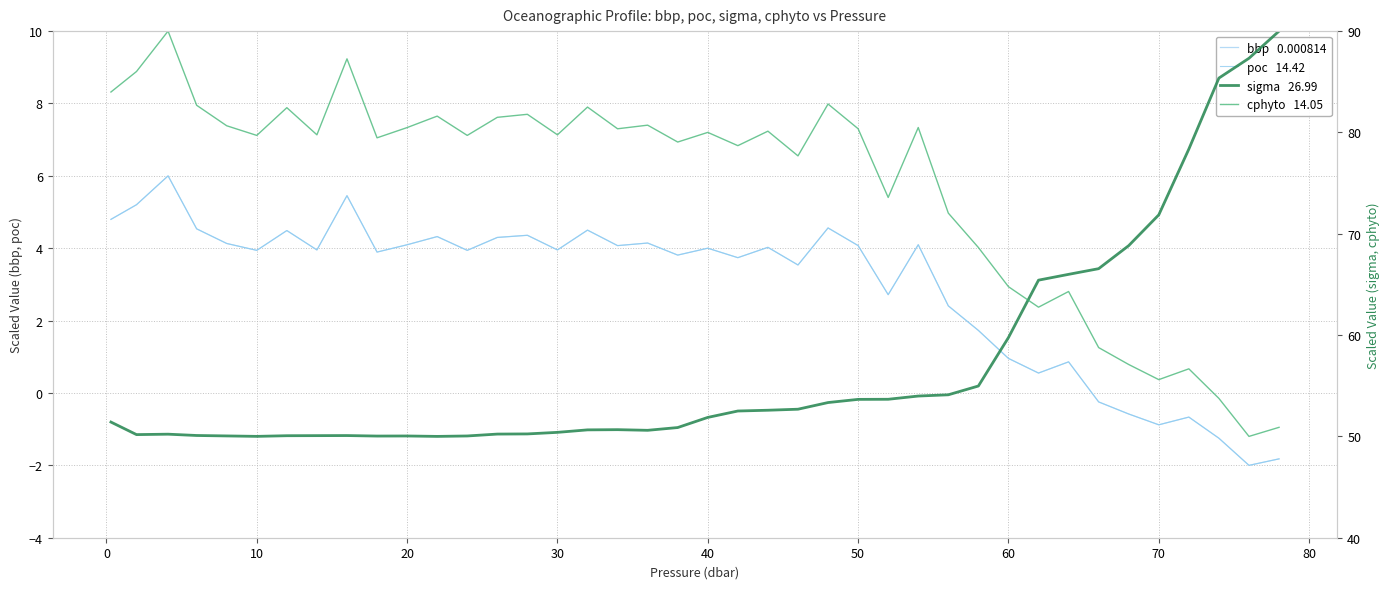

What is the value of the cphyto   14.05 point at the 14th from the left?

81.5